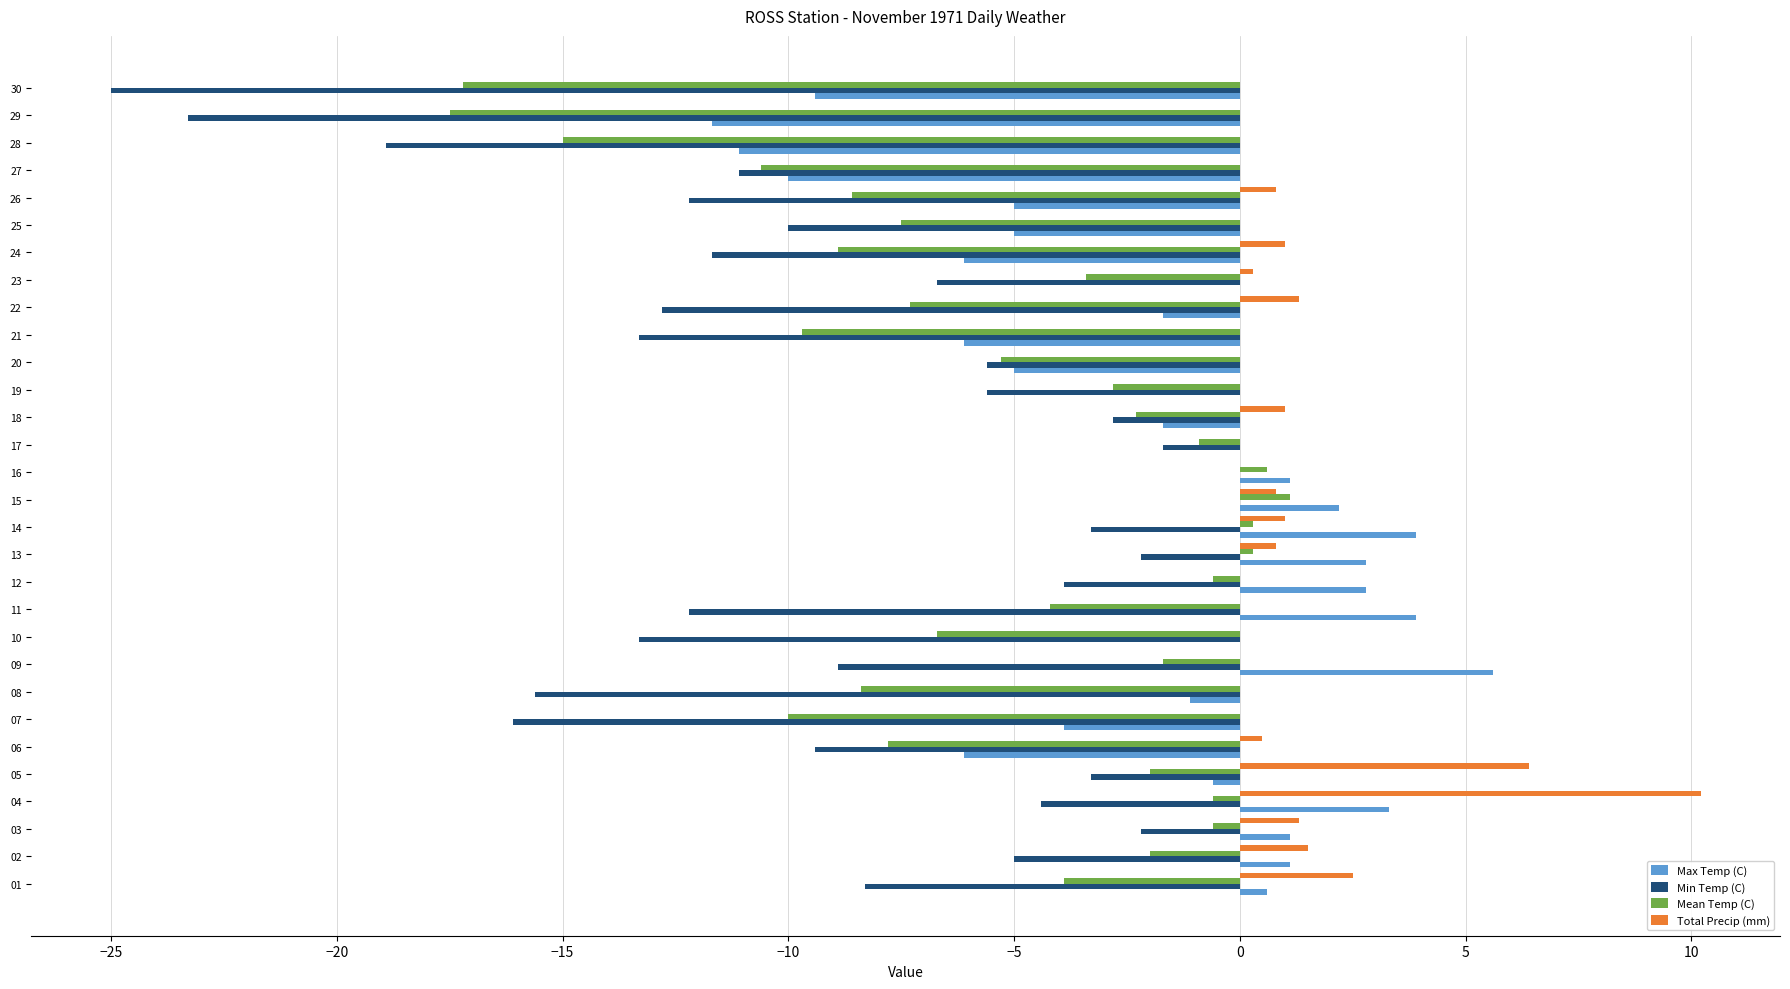

Which series changed the most between 08 and 17?

Min Temp (C)